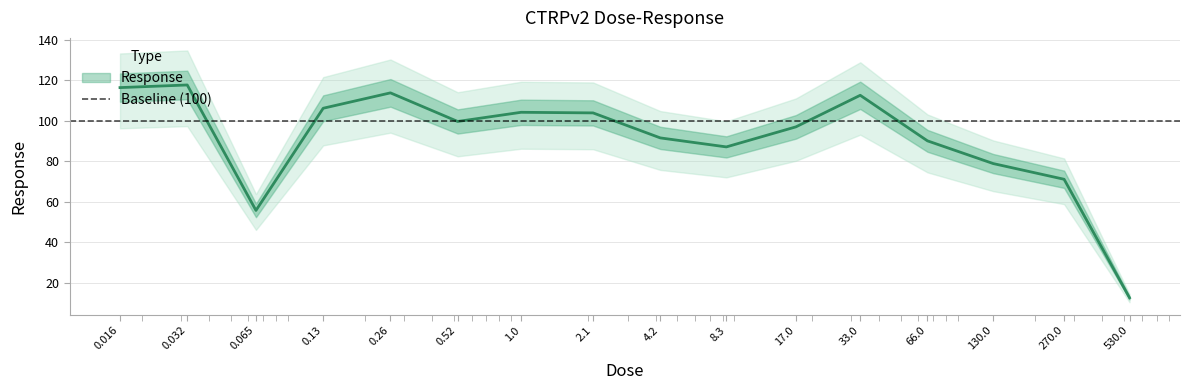

Where is the data nearest to the value 65?

270.0